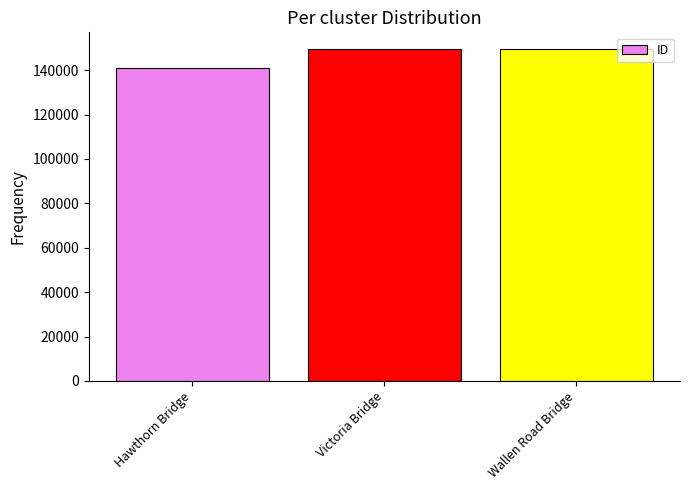

True or false: the data shows 189131 at Hawthorn Bridge.

False